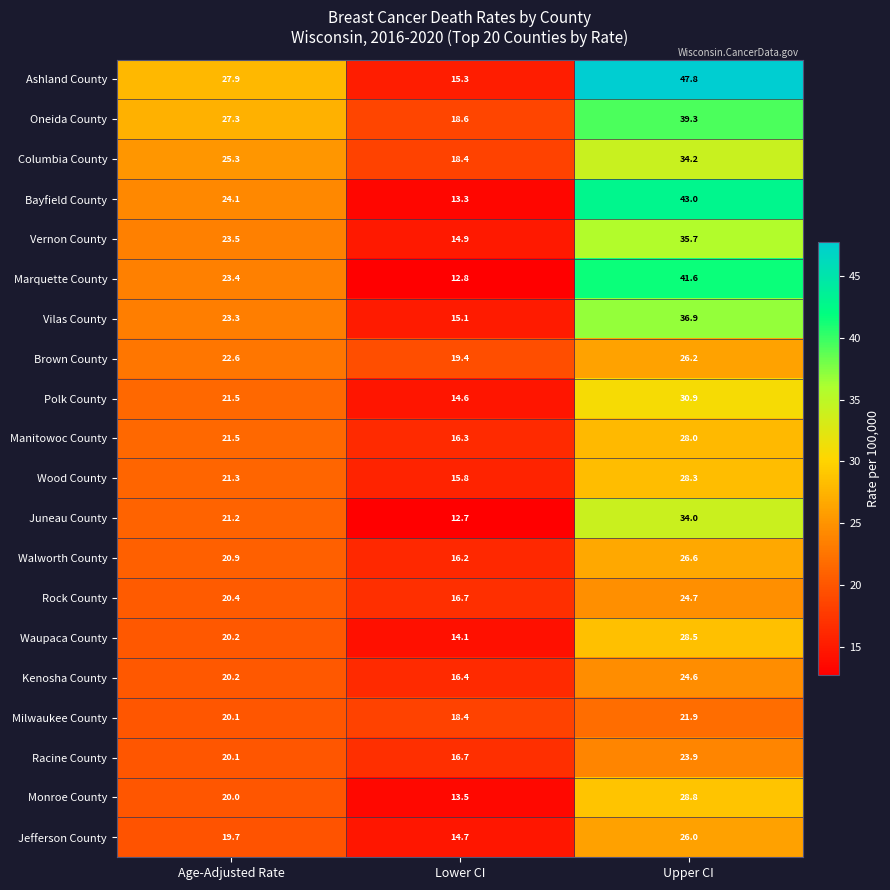

Which category has the highest value across all series?

Upper CI